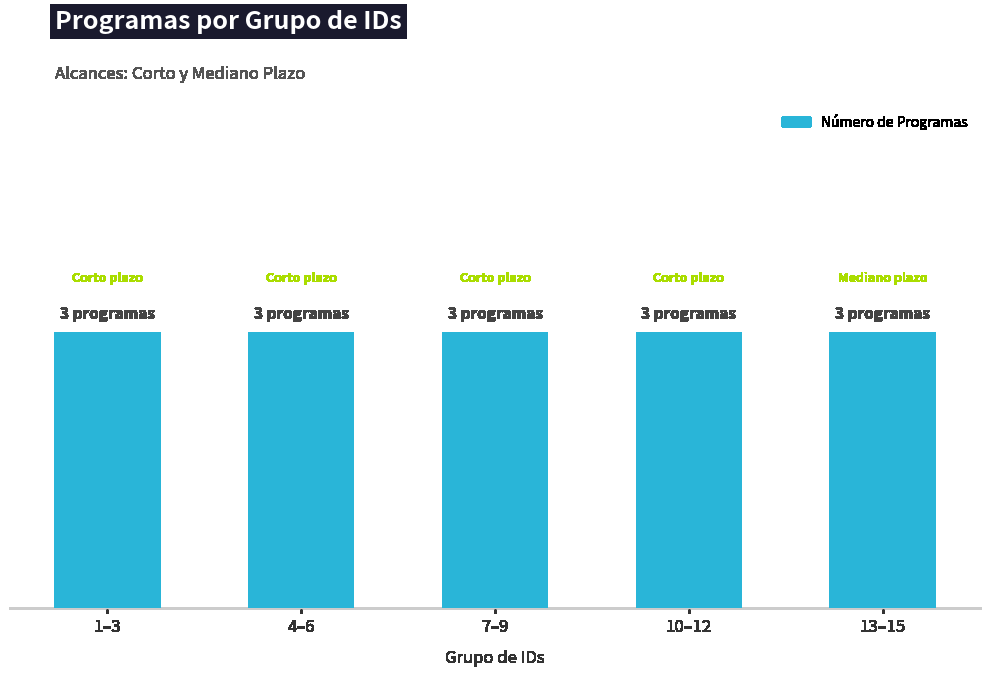

Which label corresponds to the largest value in the chart?

Corto plazo (1-3)